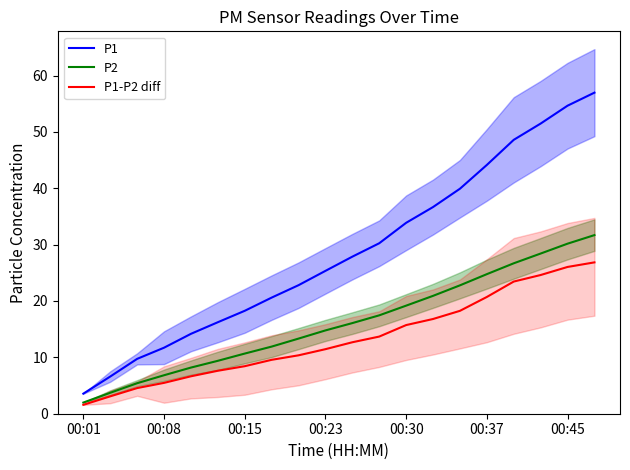

What is the difference between the highest and lowest values at 17?

26.9